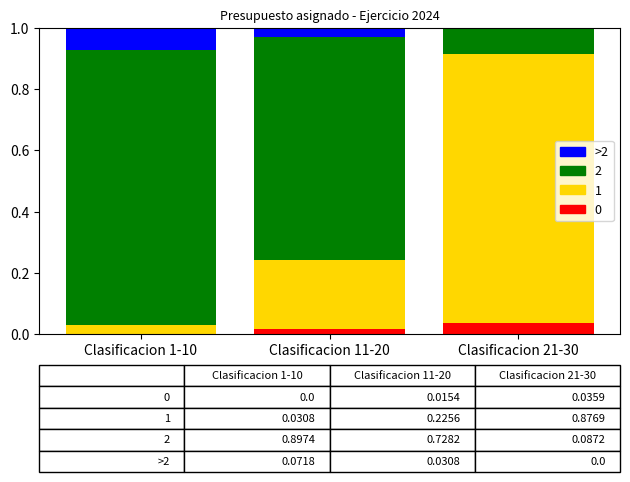

What is the label of the 3rd bar from the right?

Clasificacion 1-10